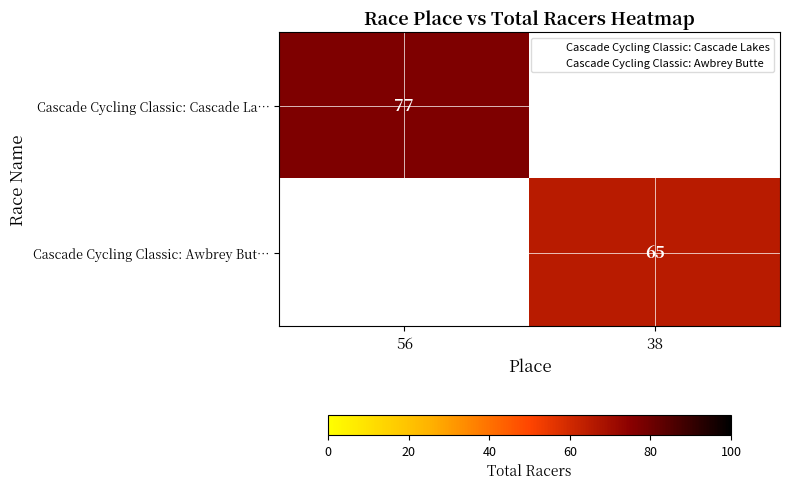

Is it true that Cascade Cycling Classic: Awbrey But… equals 114 at 38?

False